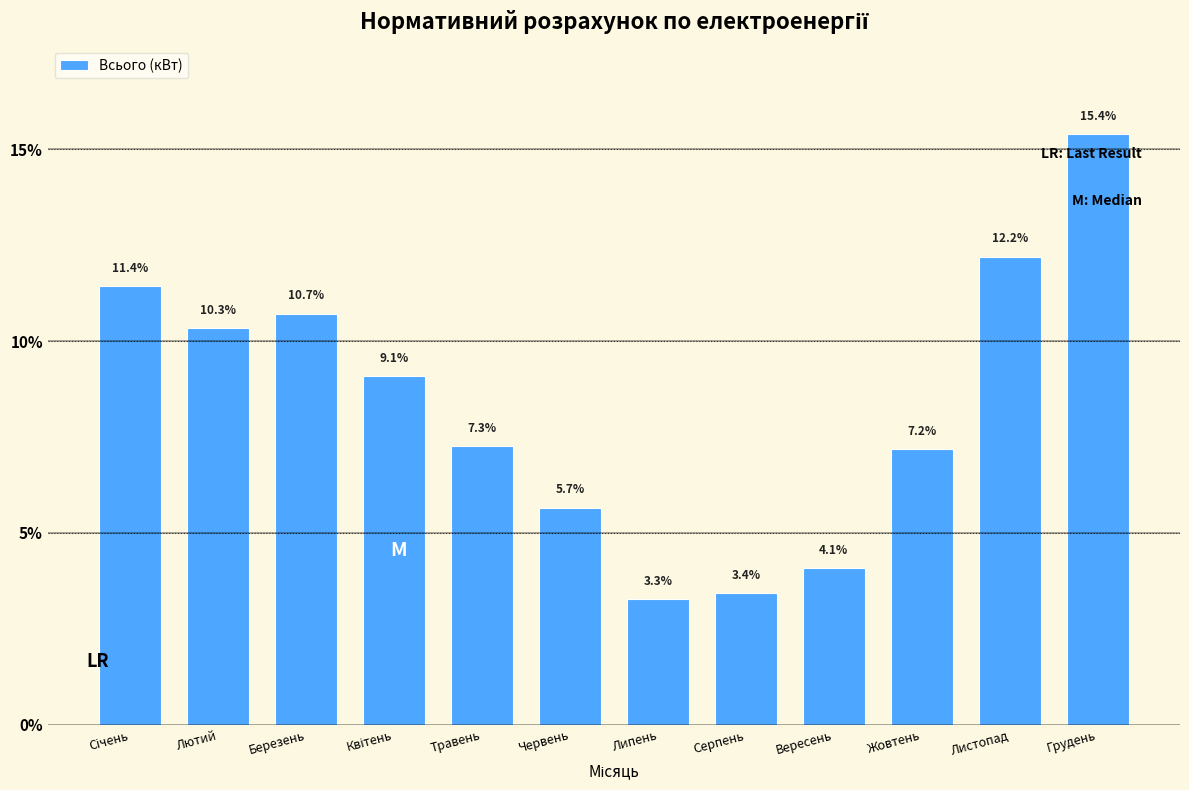

Reading left to right, what are all the values shown in this chart?

11.4	10.3	10.7	9.1	7.3	5.7	3.3	3.4	4.1	7.2	12.2	15.4